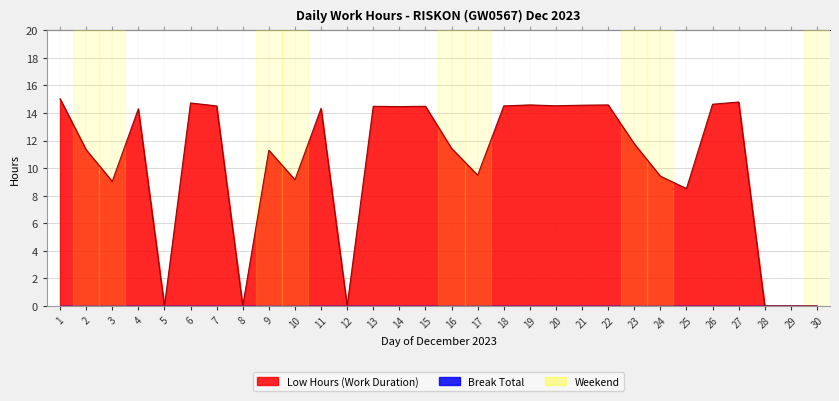

What is the value of the 11th point from the left?

14.3